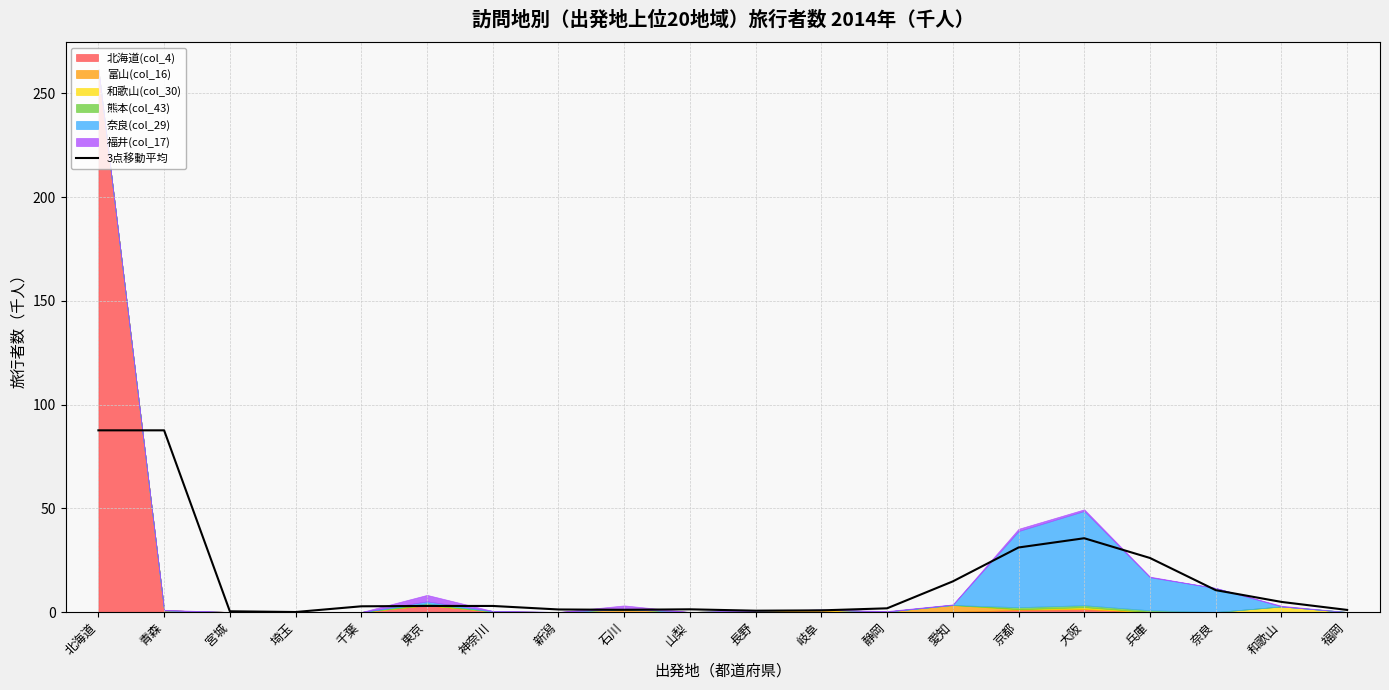

How many interior local valleys (lower than both neighbors) does the data have?

3